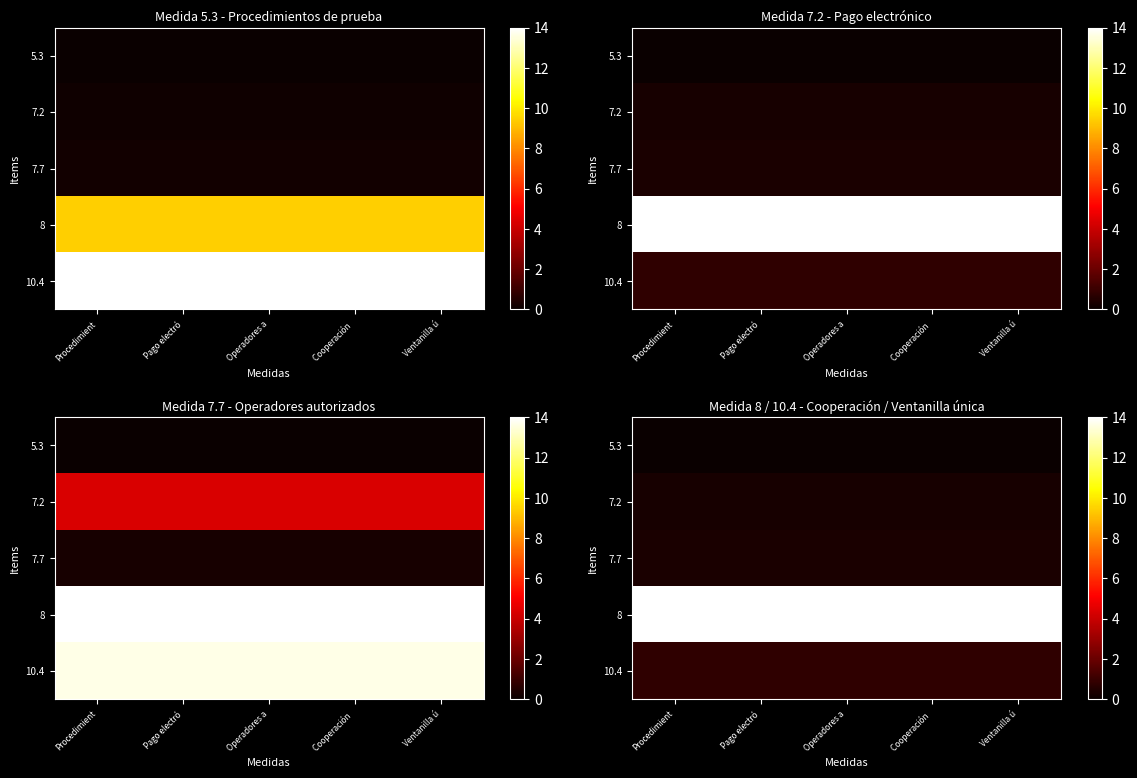

What is the average value of the 7.7 series?

0.4